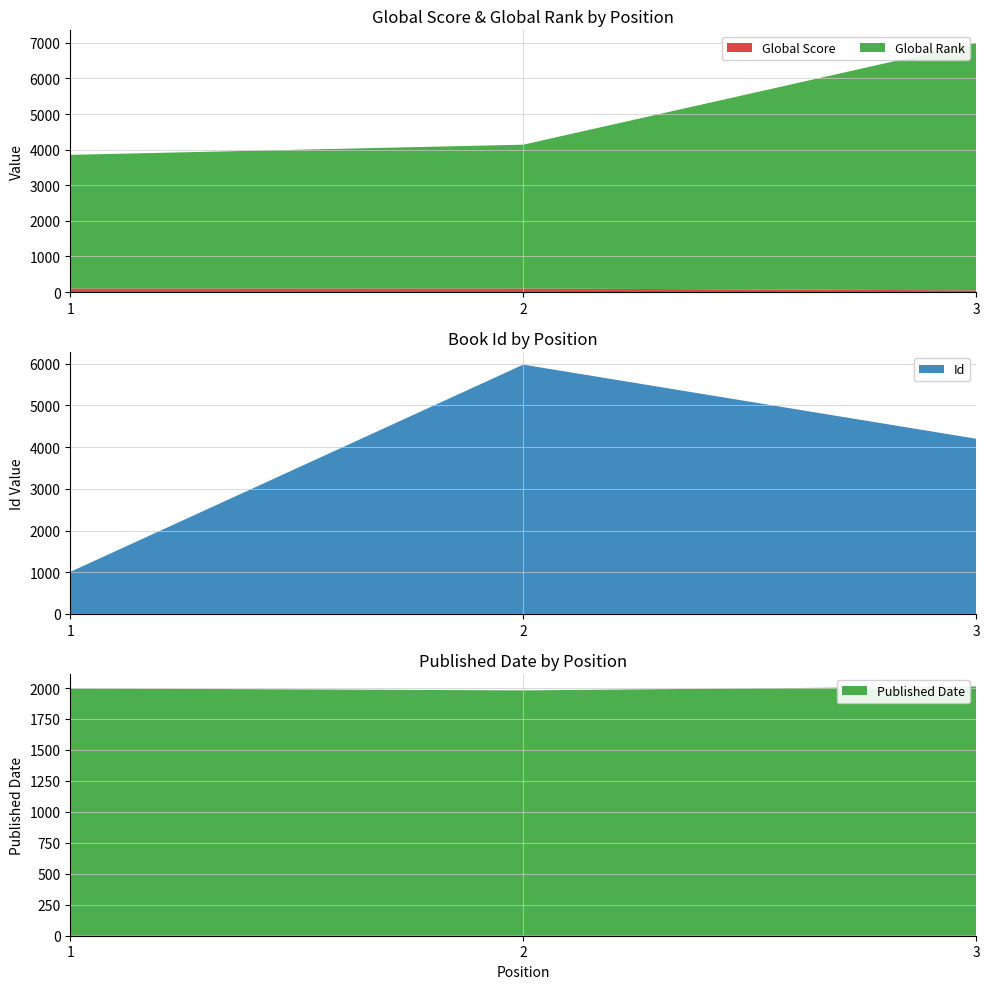

What is the maximum value for Id?

5980